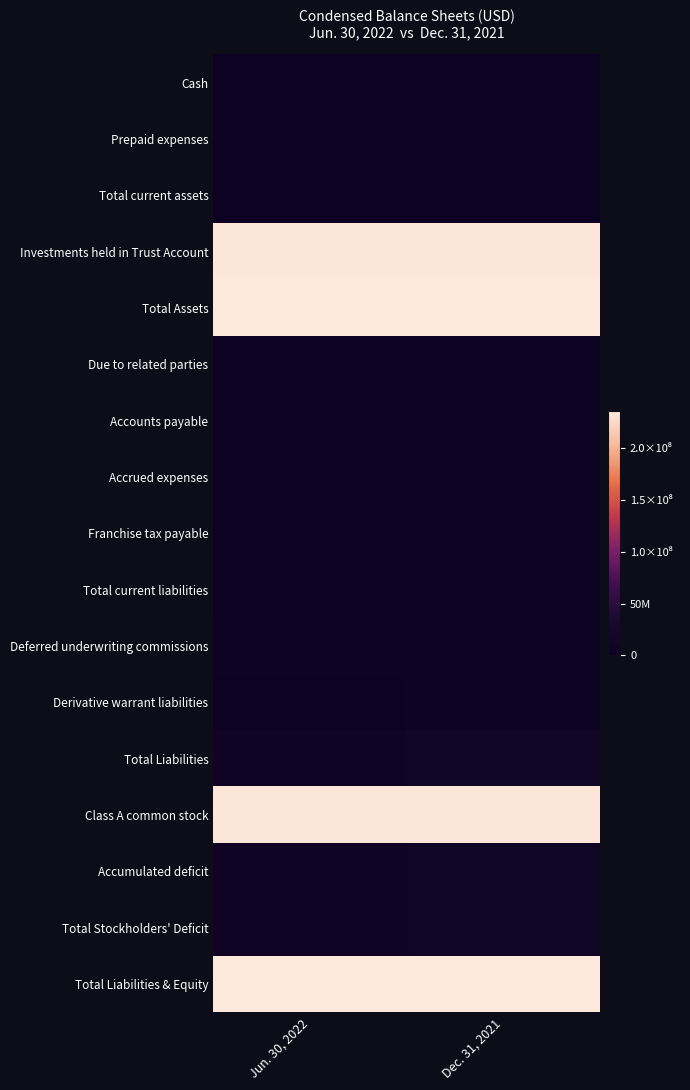

Which series has the largest total across all categories?

Total Assets